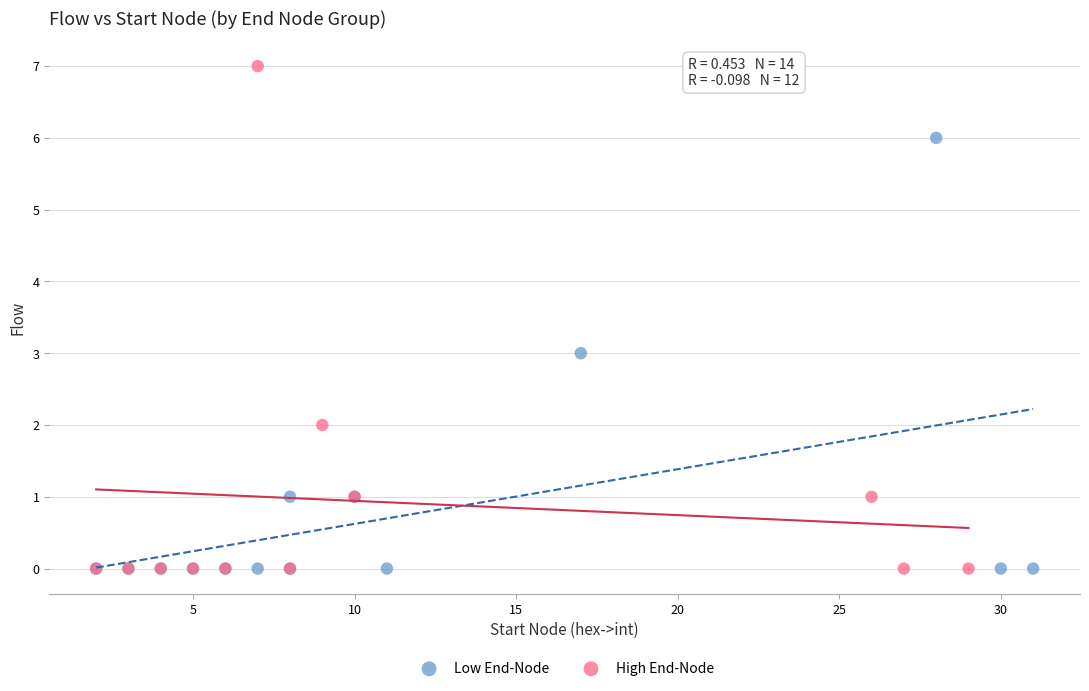

Which series has the largest Y range (max minus min)?

High End-Node